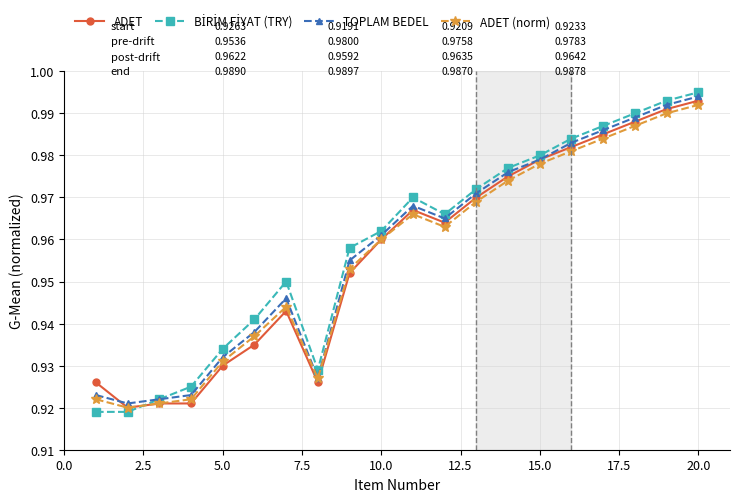

Count the ADET (norm) values in the range 0 to 1.

20